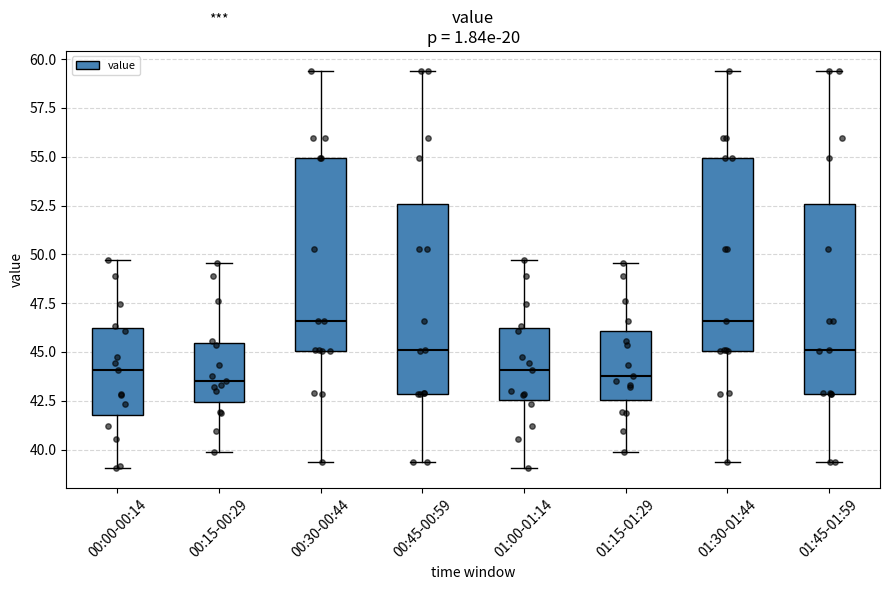

Reading left to right, read every box against the y-axis: the position of its median line, the range the box covers, and the ends of its whiskers. The values are not printed on the chart, so give them approximately, as read against the axis.

00:00-00:14: median 44.0, box 42.0 to 46.0, whiskers 39.0 to 49.5
00:15-00:29: median 43.5, box 42.5 to 45.5, whiskers 40.0 to 49.5
00:30-00:44: median 46.5, box 45.0 to 55.0, whiskers 39.5 to 59.5
00:45-00:59: median 45.0, box 43.0 to 52.5, whiskers 39.5 to 59.5
01:00-01:14: median 44.0, box 42.5 to 46.0, whiskers 39.0 to 49.5
01:15-01:29: median 44.0, box 42.5 to 46.0, whiskers 40.0 to 49.5
01:30-01:44: median 46.5, box 45.0 to 55.0, whiskers 39.5 to 59.5
01:45-01:59: median 45.0, box 43.0 to 52.5, whiskers 39.5 to 59.5